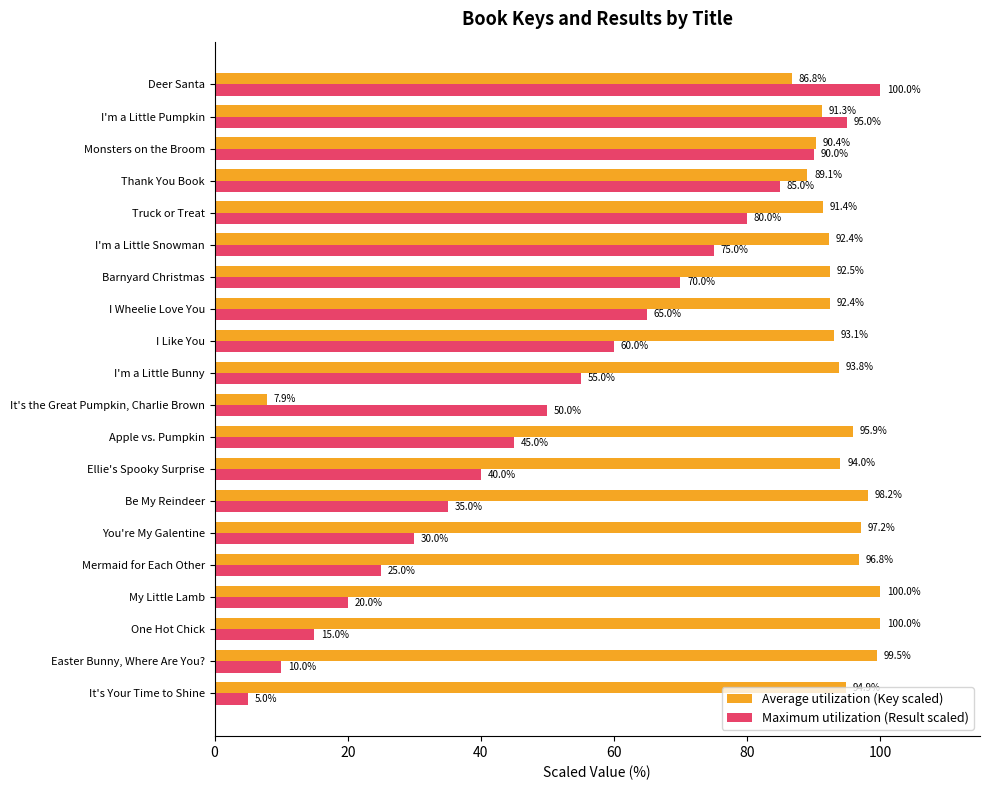

At which label does Average utilization (Key scaled) reach its minimum?

It's the Great Pumpkin, Charlie Brown